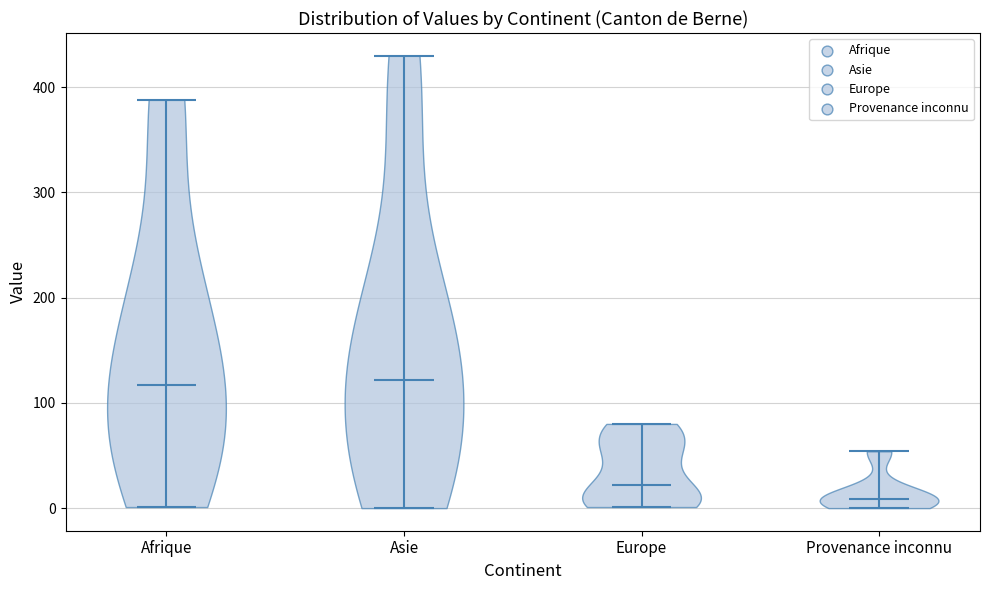

Reading left to right, read every violin against the y-axis: where its median line is, and the lowest and highest points it reaches. The values are not printed on the chart, so give them approximately, as read against the axis.

Afrique: median line 120, lowest point 0, highest point 390
Asie: median line 120, lowest point 0, highest point 430
Europe: median line 20, lowest point 0, highest point 80
Provenance inconnu: median line 10, lowest point 0, highest point 50